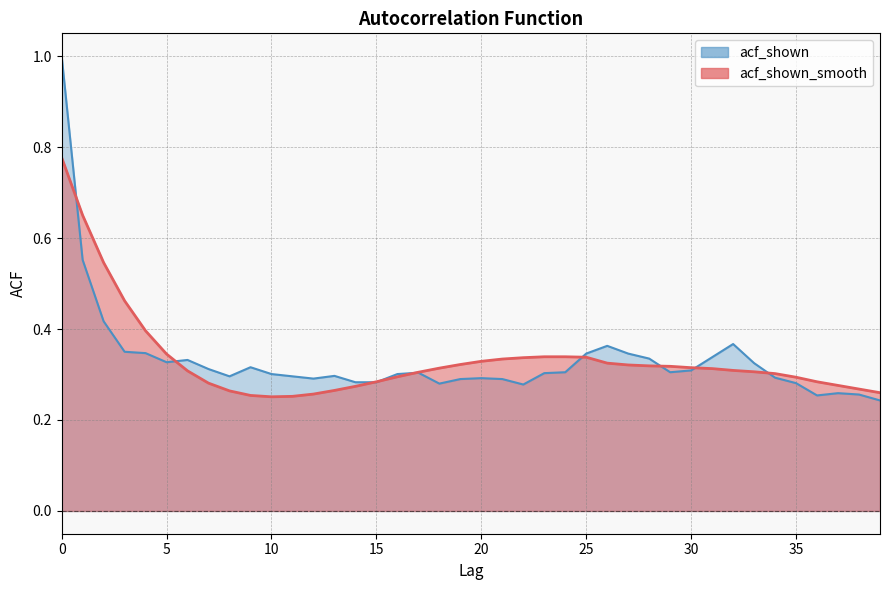

Count the acf_shown values in the range 0 to 1.

40